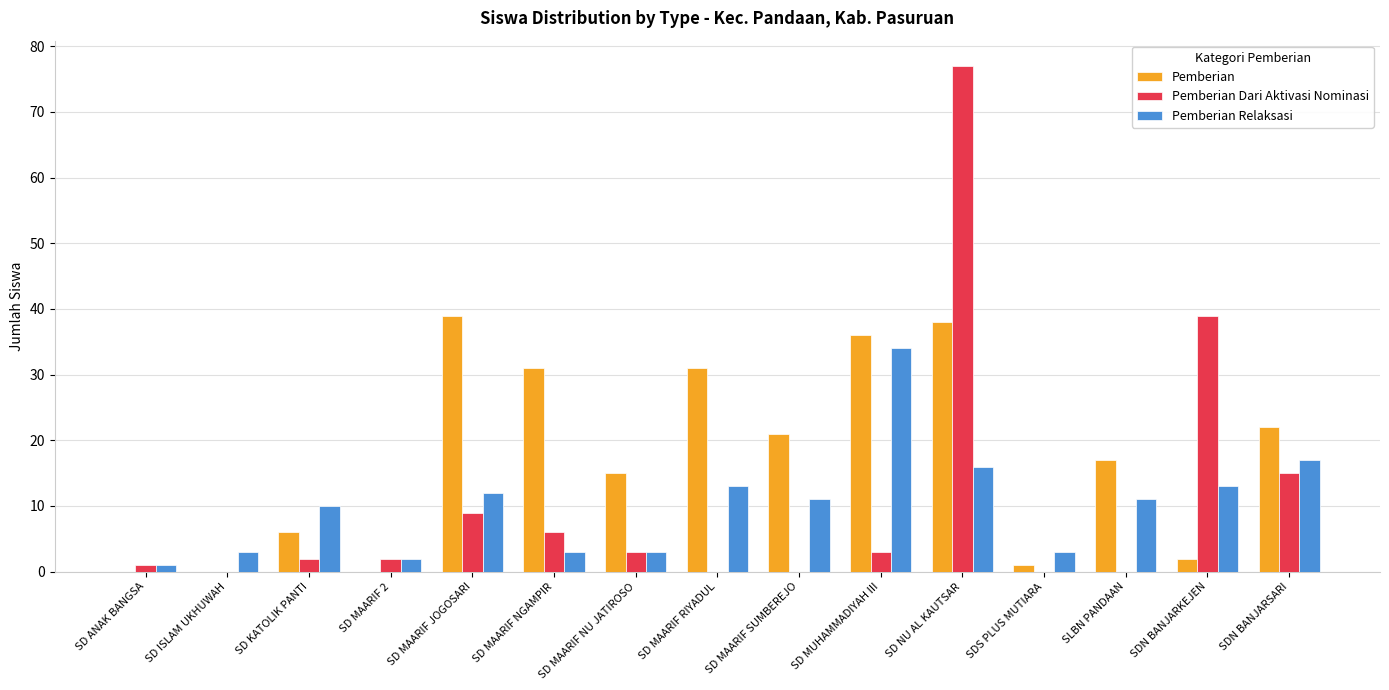

Which category has the highest value in the Pemberian Dari Aktivasi Nominasi series?

SD NU AL KAUTSAR